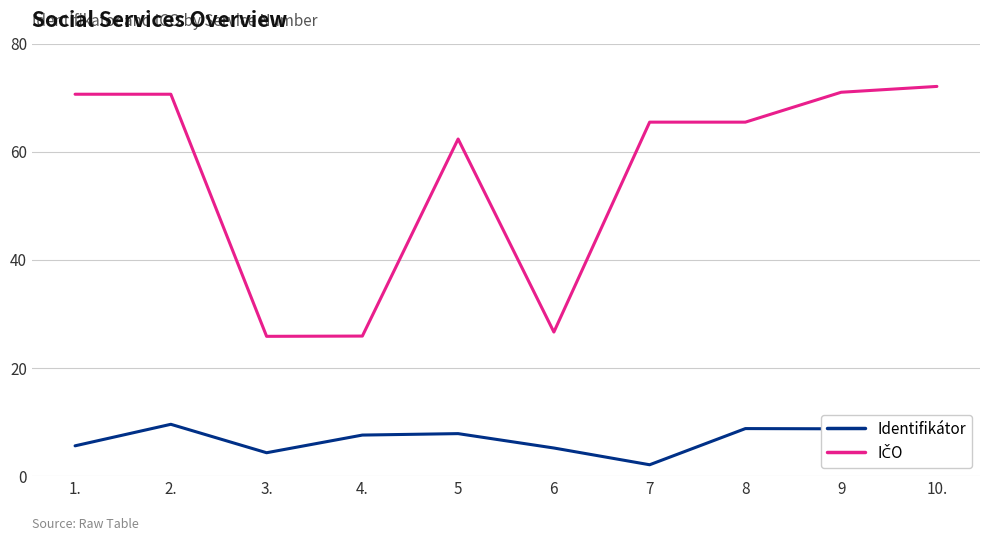

Is this an area chart (filled region under the line)?

No